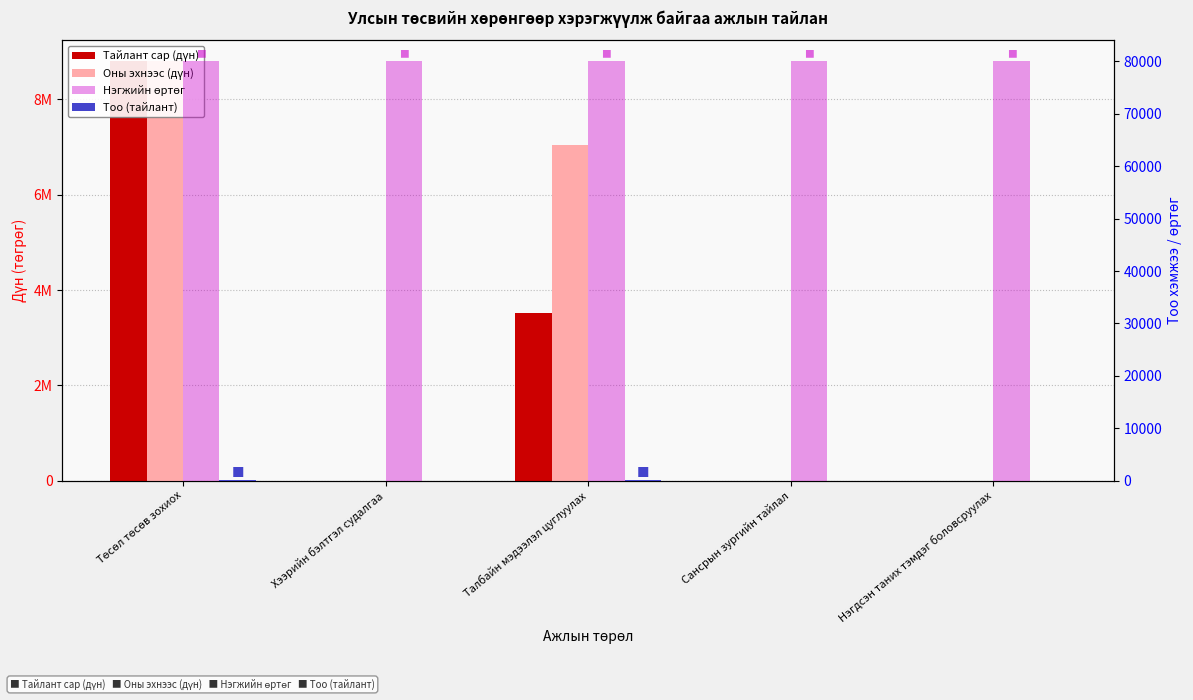

What is the minimum value for Нэгжийн өртөг?

80000